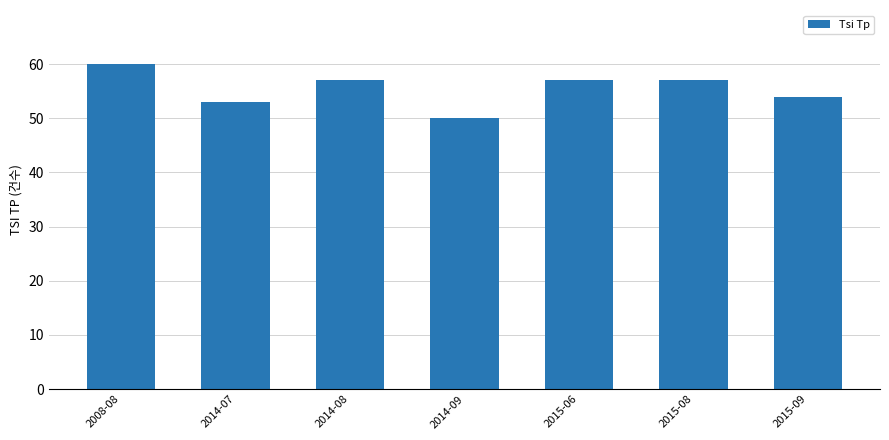

What is the average value?

55